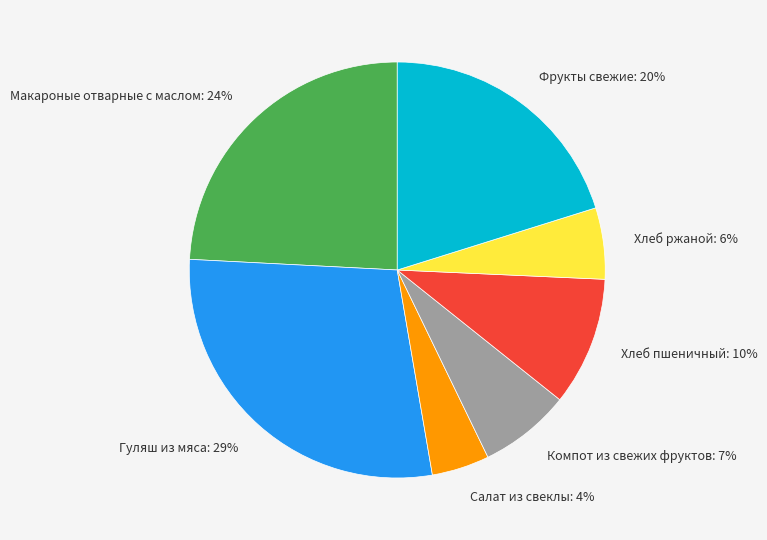

Count the number of slices in the pie.

7